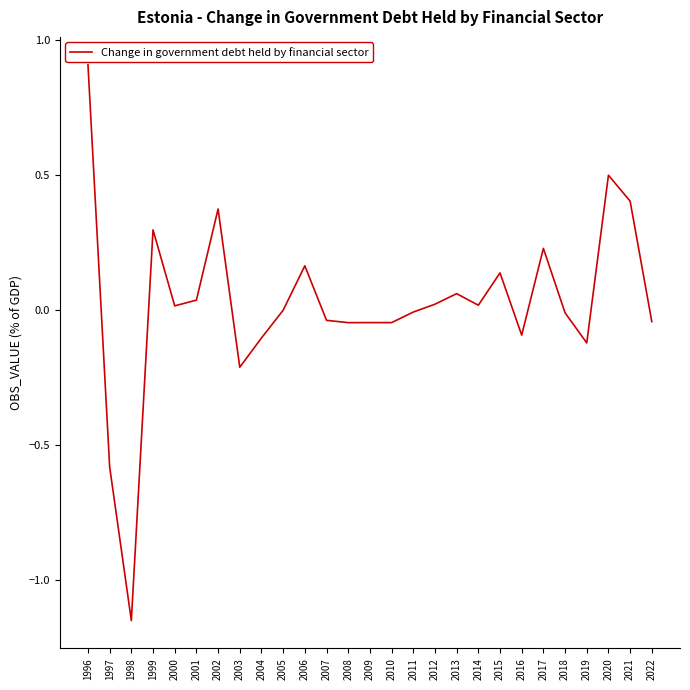

The value at 2002 is 0.4. True or false?

True